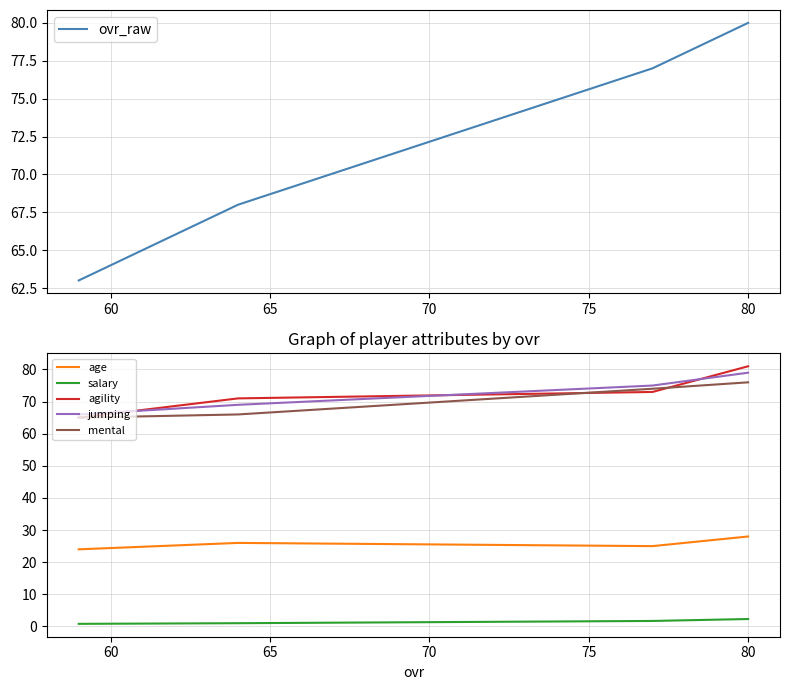

Which has a higher value, 55 or 60?

55